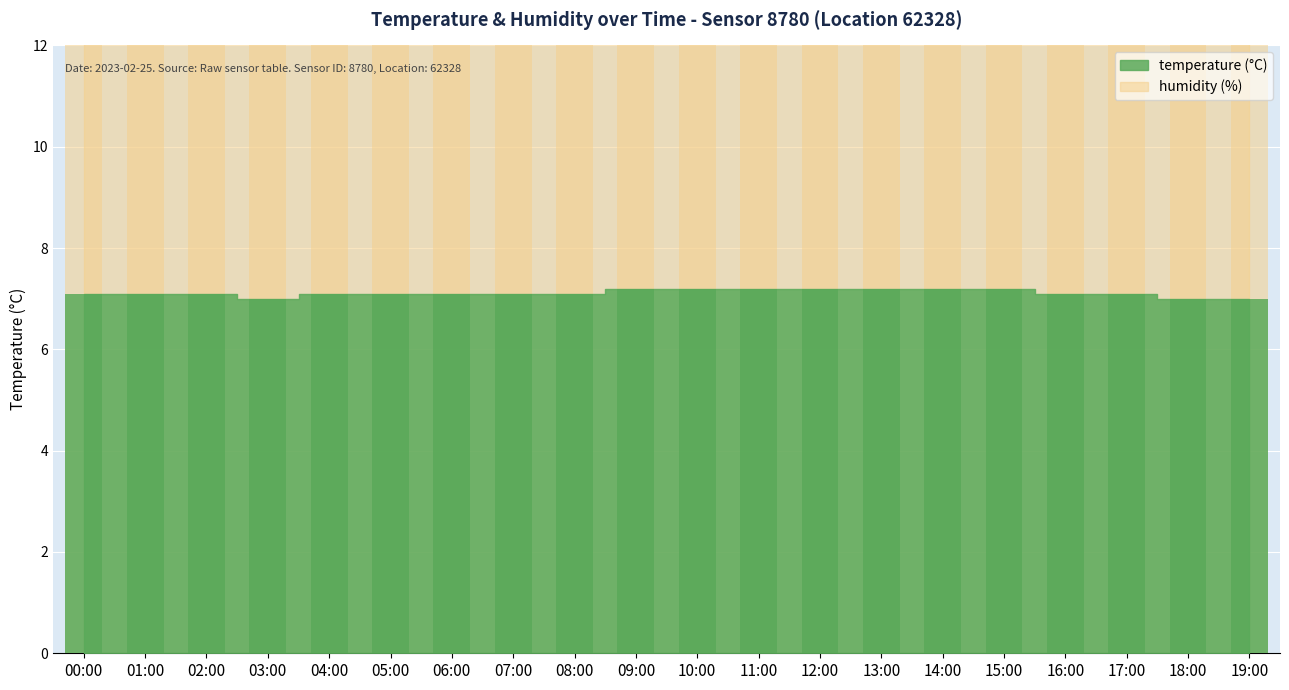

The value at 01:00 is 12.4. True or false?

False